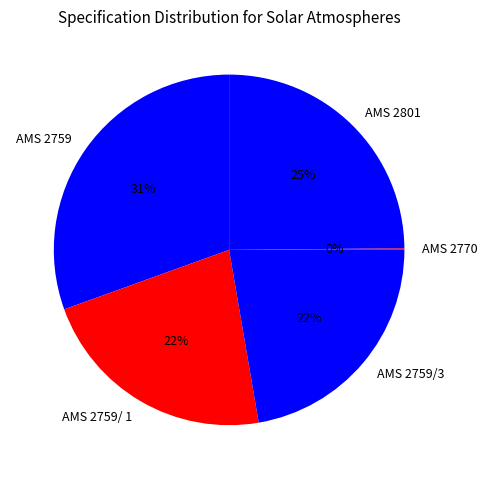

What percentage is the AMS 2801 slice, to the nearest percent?

25%